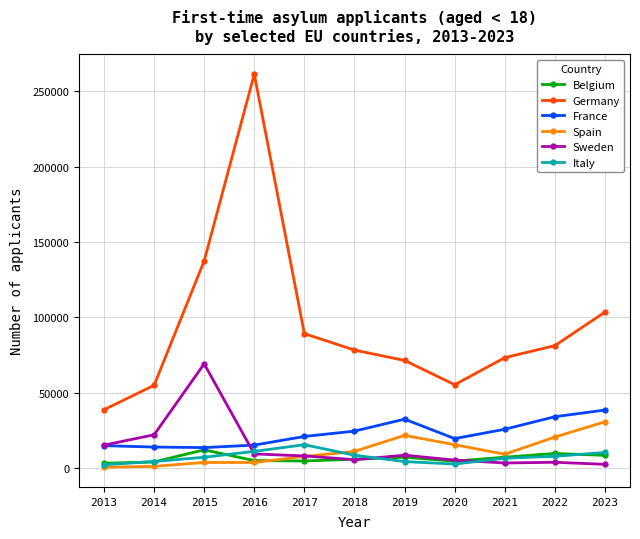

What is the minimum value shown in the chart?

520